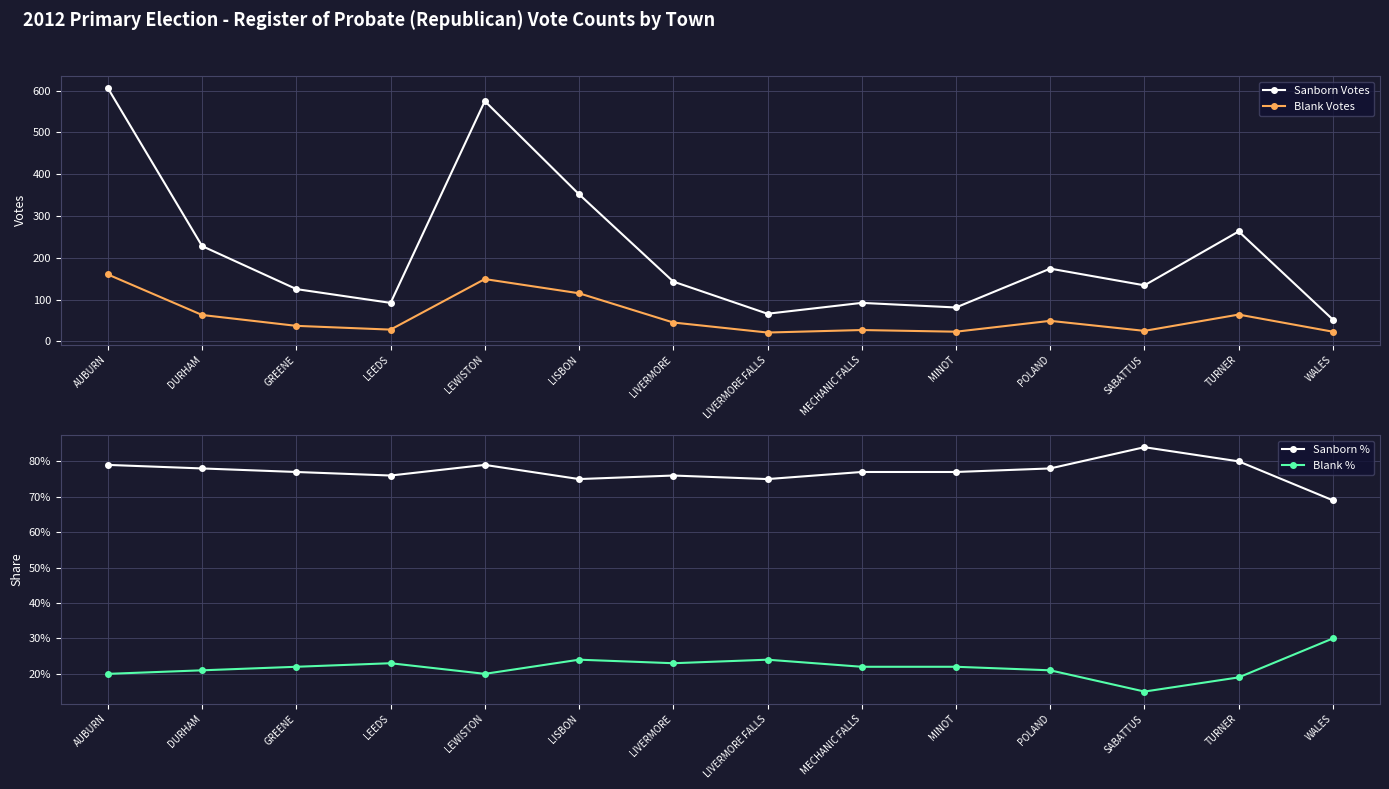

Reading left to right, list all the values displayed in this chart.

Sanborn Votes: 606.0	228.0	125.0	92.0	575.0	352.0	143.0	66.0	92.0	81.0	174.0	134.0	263.0	52.0
Blank Votes: 160.0	63.0	37.0	28.0	149.0	115.0	45.0	21.0	27.0	23.0	49.0	25.0	64.0	23.0
Sanborn %: 0.8	0.8	0.8	0.8	0.8	0.8	0.8	0.8	0.8	0.8	0.8	0.8	0.8	0.7
Blank %: 0.2	0.2	0.2	0.2	0.2	0.2	0.2	0.2	0.2	0.2	0.2	0.1	0.2	0.3